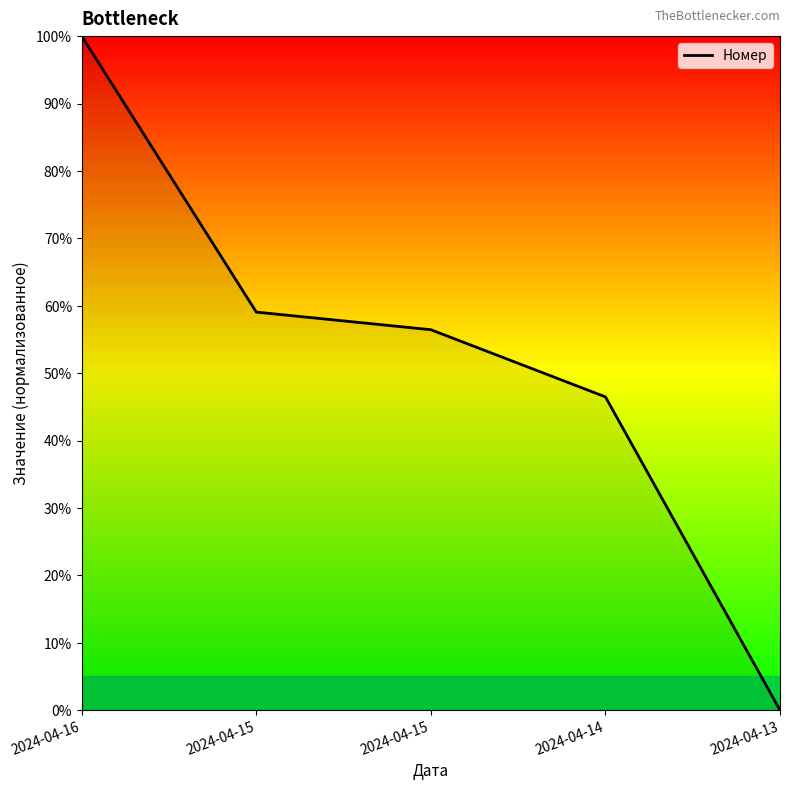

What is the difference between the maximum and minimum values?

100.0